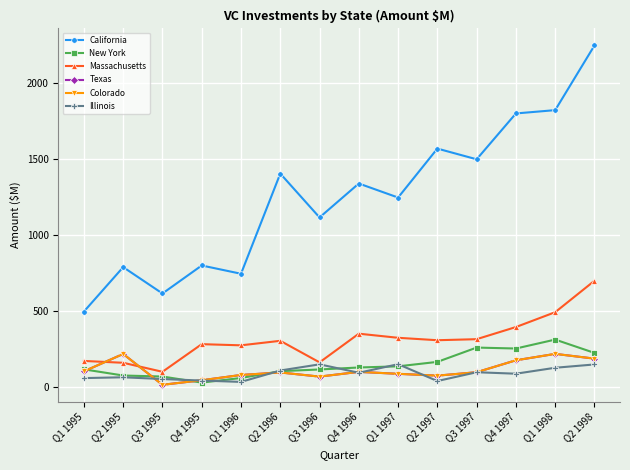

Is this an area chart (filled region under the line)?

No